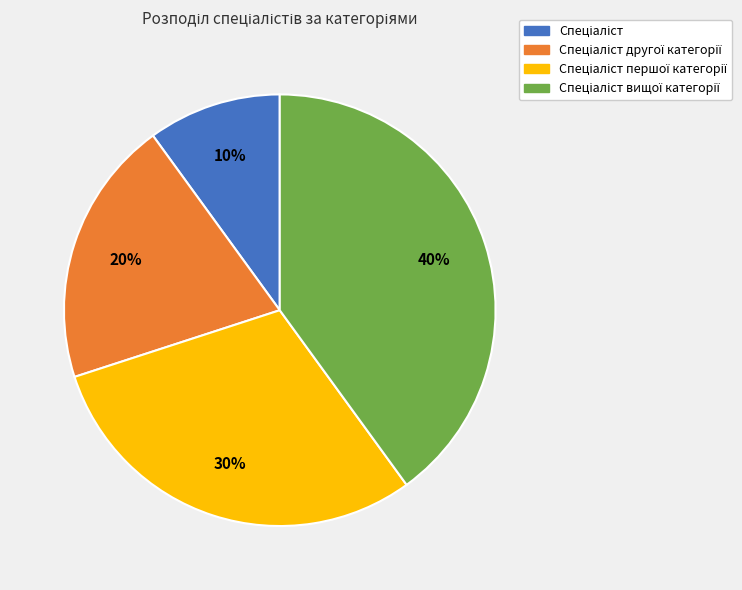

To the nearest percent, what is the difference between the largest and smallest slice percentages?

30%